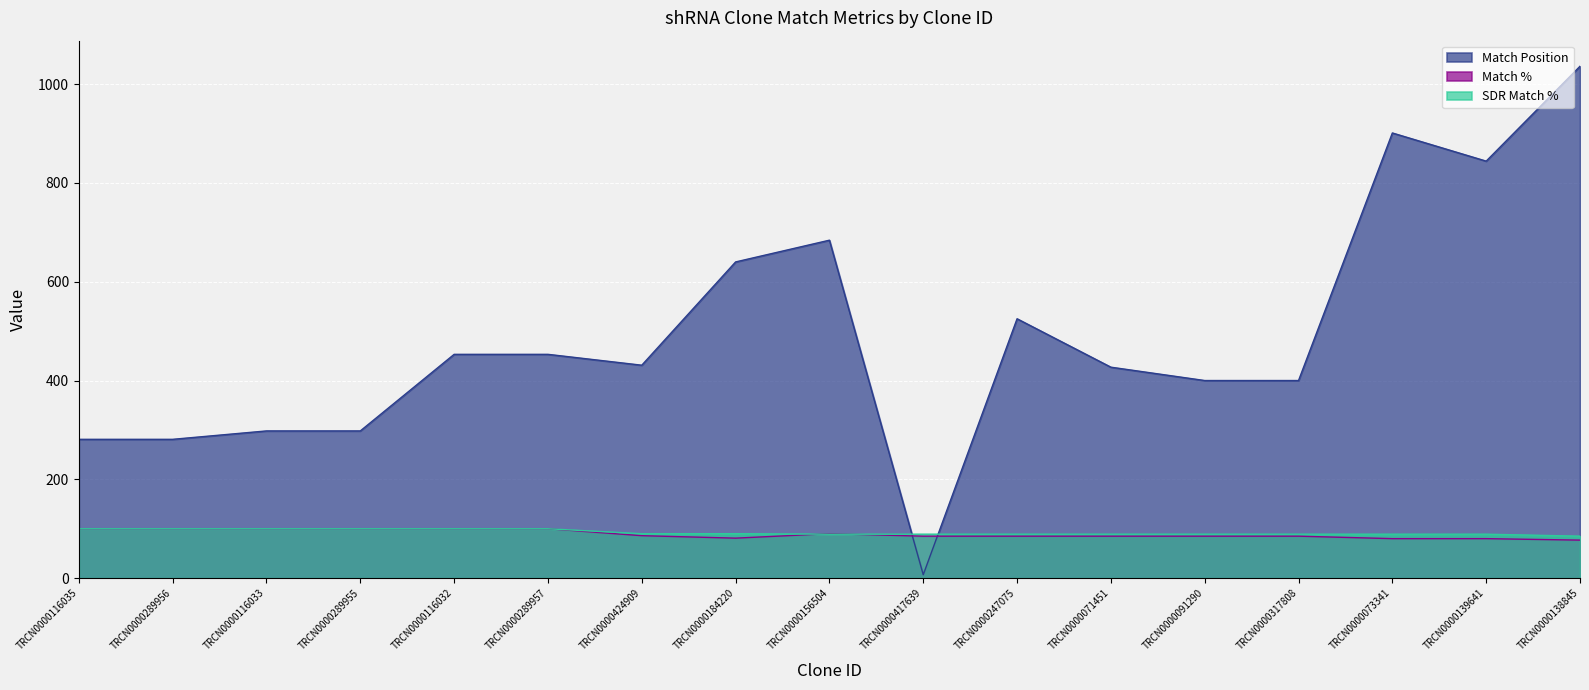

How many values in the Match Position series are below 431?

8